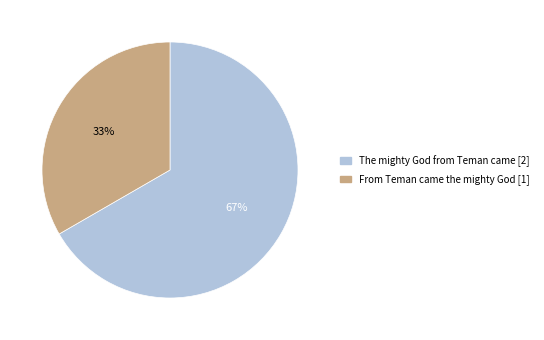

To the nearest percent, what percentage of the pie is From Teman came the mighty God?

33%